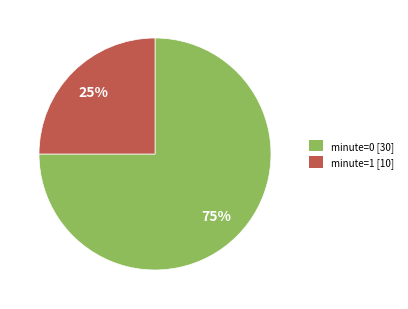

Count the number of slices in the pie.

2